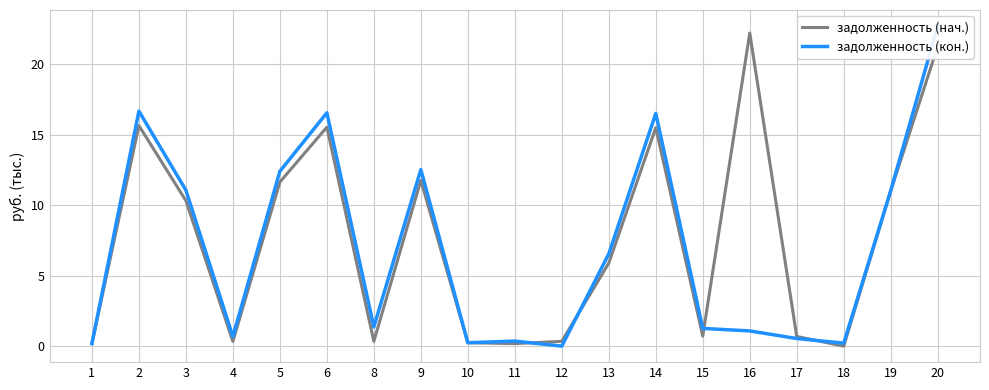

At how many categories does at least one series exceed 12?

7